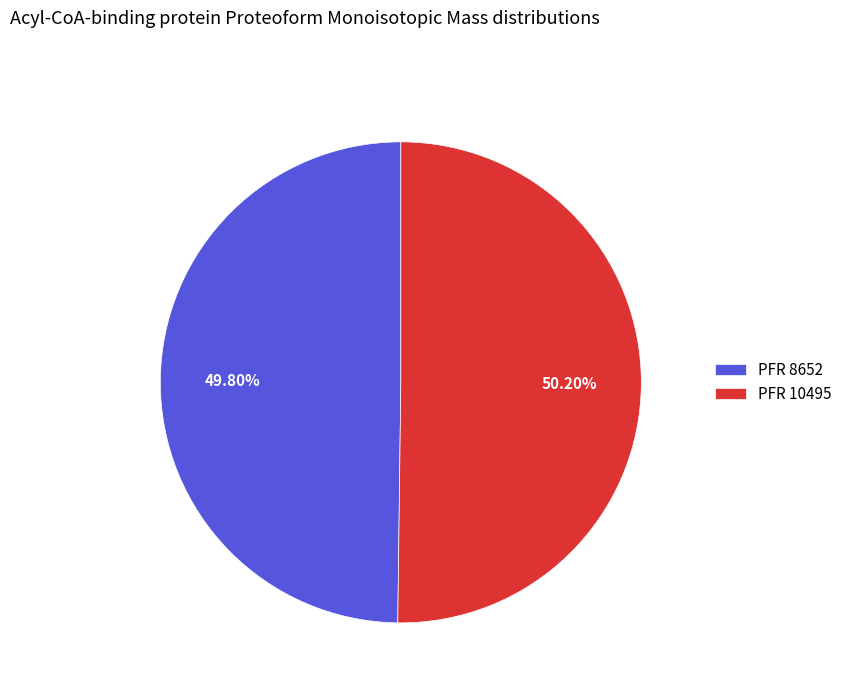

What is the ratio of the value at PFR 8652 to the value at PFR 10495?

1.0